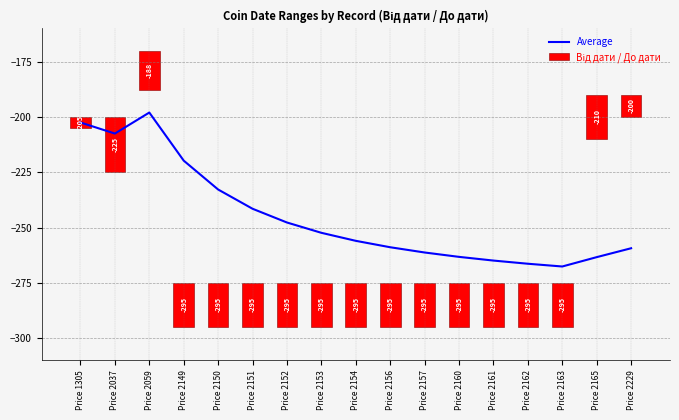

Which series has the largest total across all categories?

Від дати / До дати